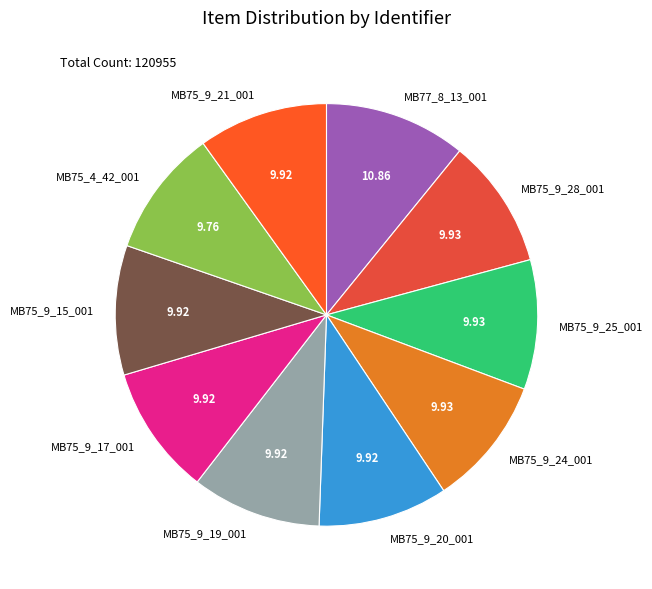

Do MB75_9_19_001 and MB75_9_20_001 together represent more than half of the pie?

No